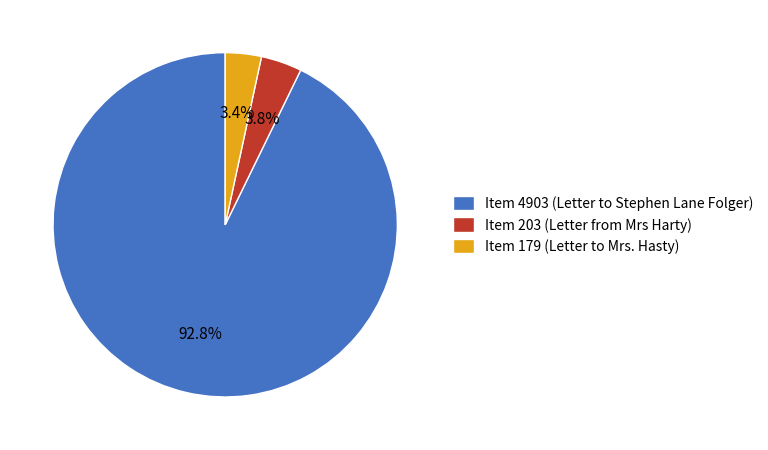

True or false: Item 4903 (Letter to Stephen Lane Folger) accounts for 93% of the total.

True